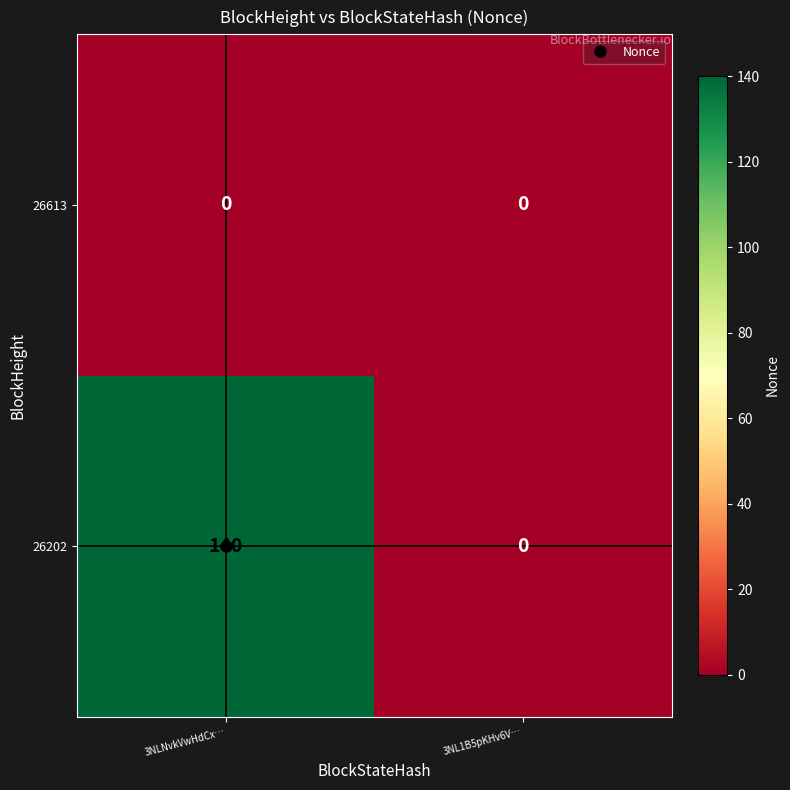

Which series has the largest range (max minus min)?

26202